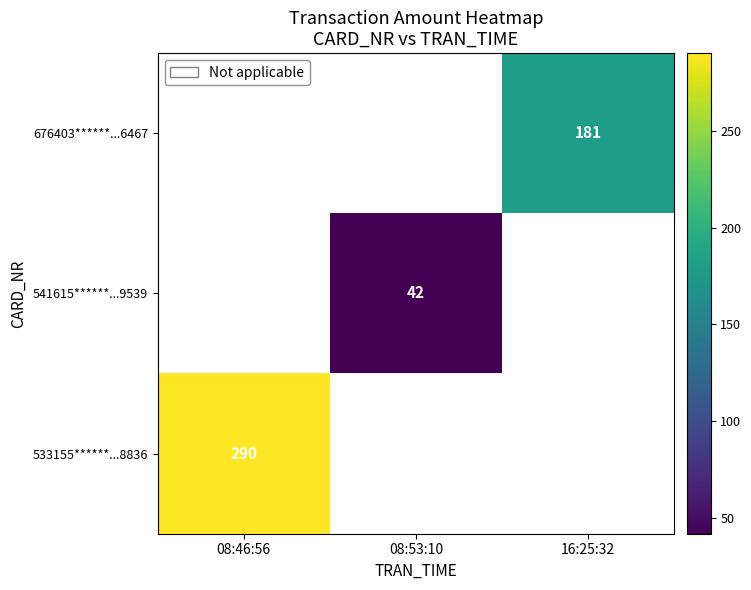

The value of 541615******...9539 at 08:53:10 is 42. True or false?

True